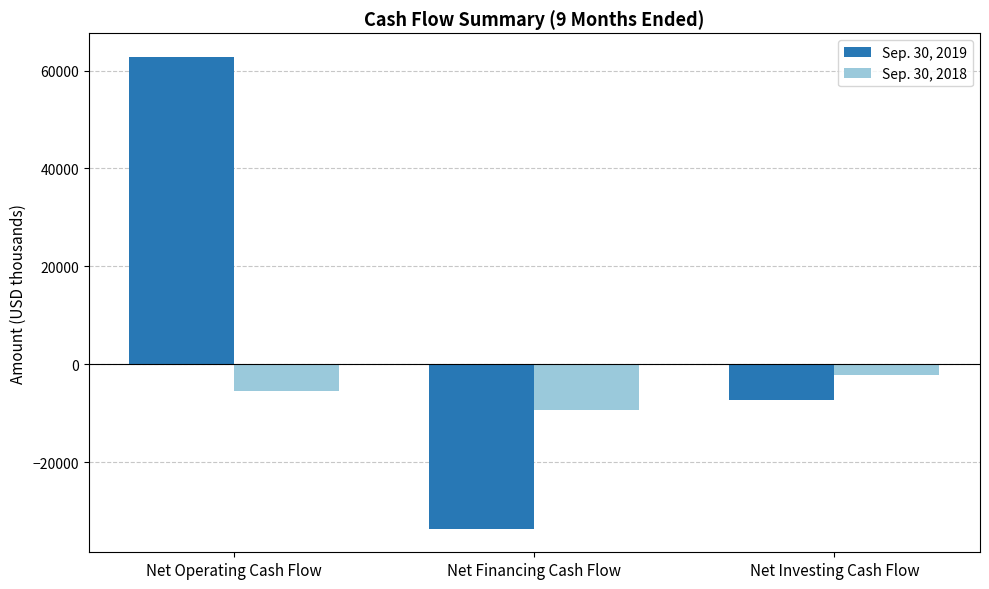

True or false: Sep. 30, 2018 has a value of -13205 at Net Financing Cash Flow.

False